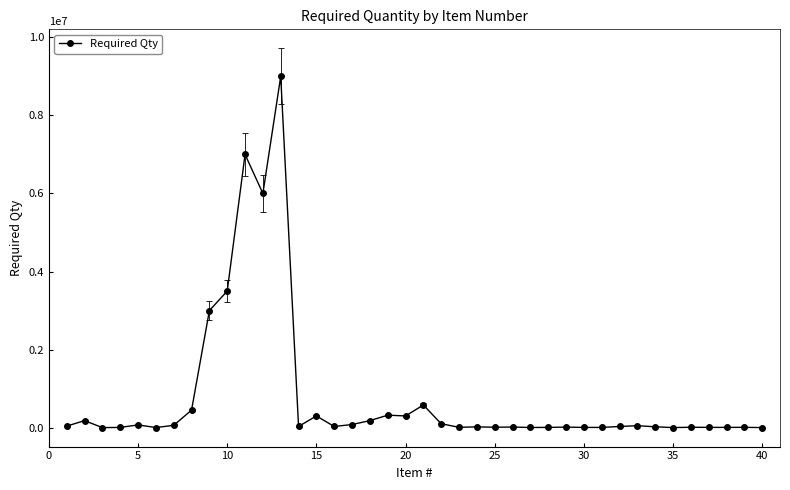

What is the difference between the maximum and second lowest values?

8998000